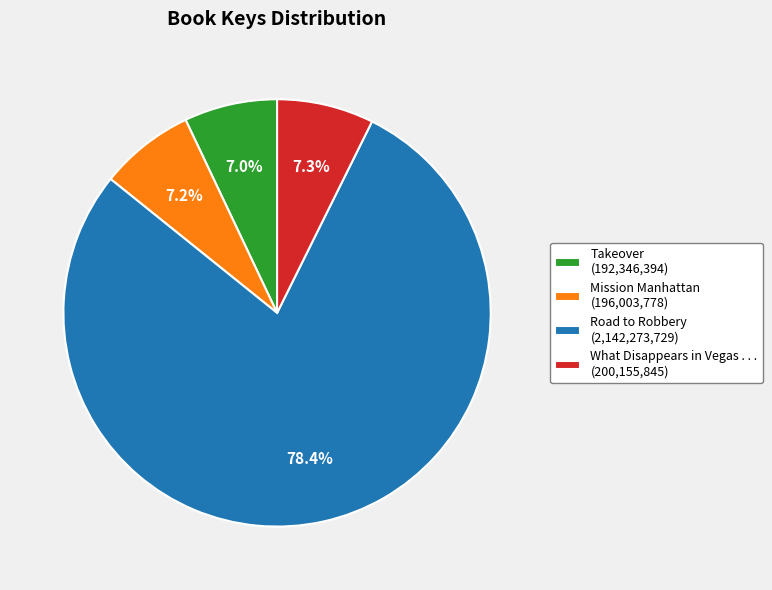

What percentage is the What Disappears in Vegas . . . slice, to the nearest percent?

7%